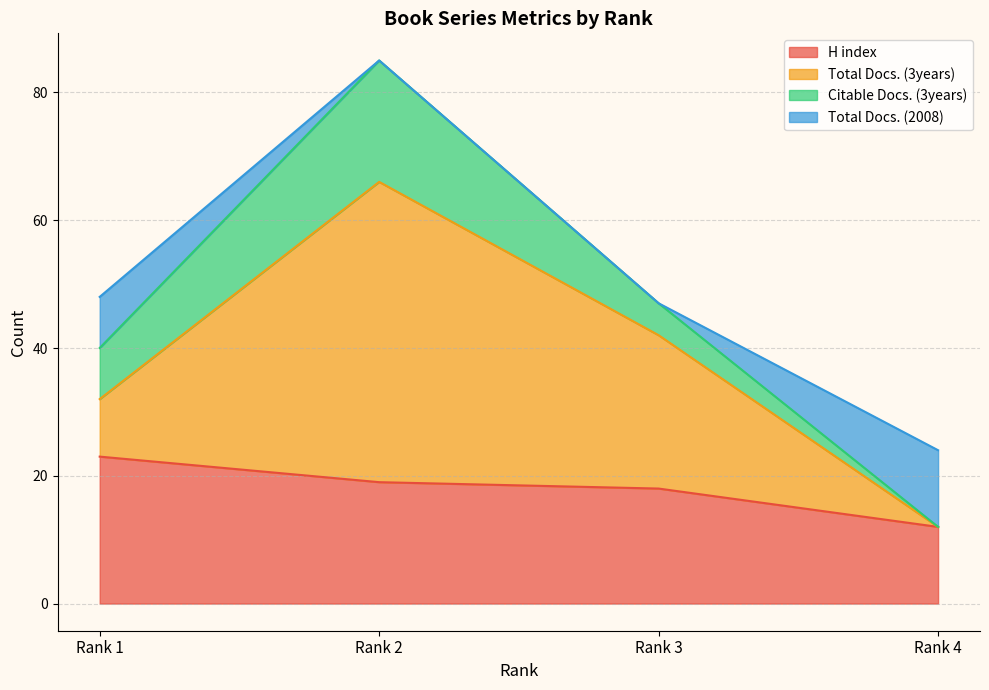

What value does the H index series have at Rank 4, to the nearest 10?

10